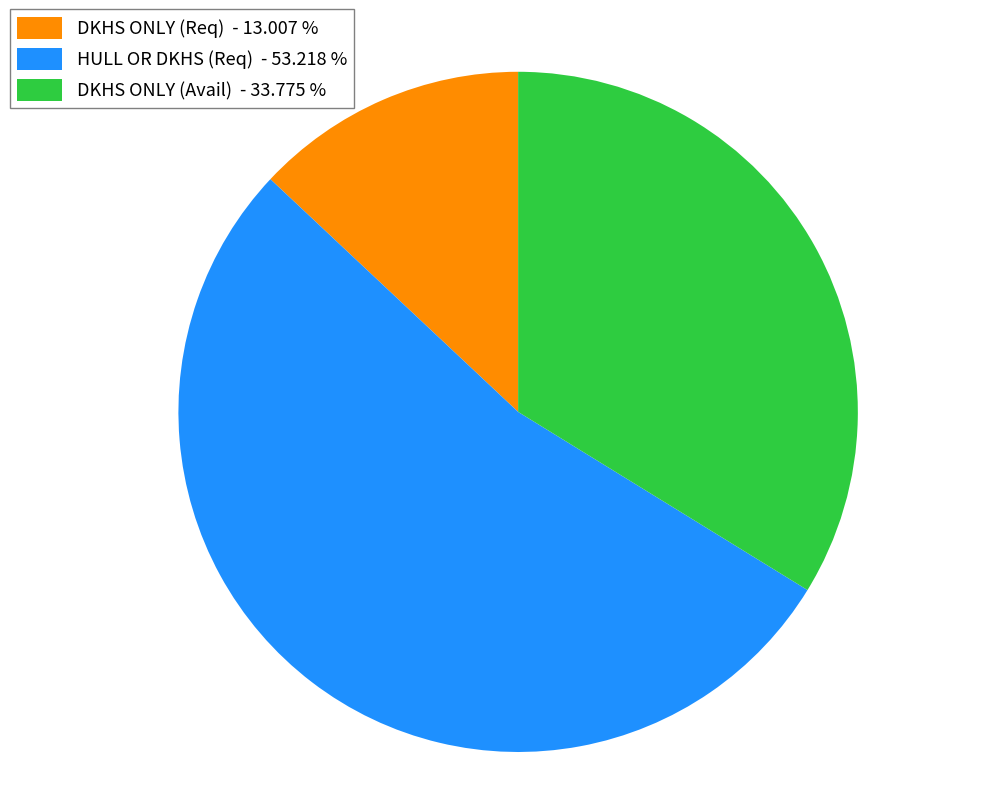

Does DKHS ONLY (Avail) - 33.775 % represent more than half of the total?

No